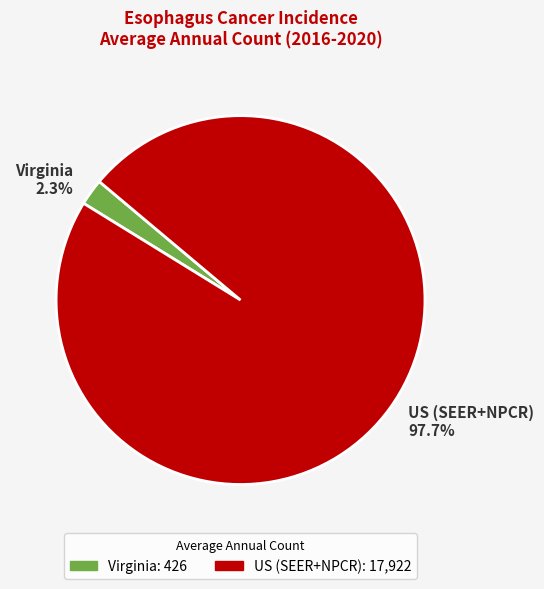

Which category has the smallest portion of the pie?

Virginia